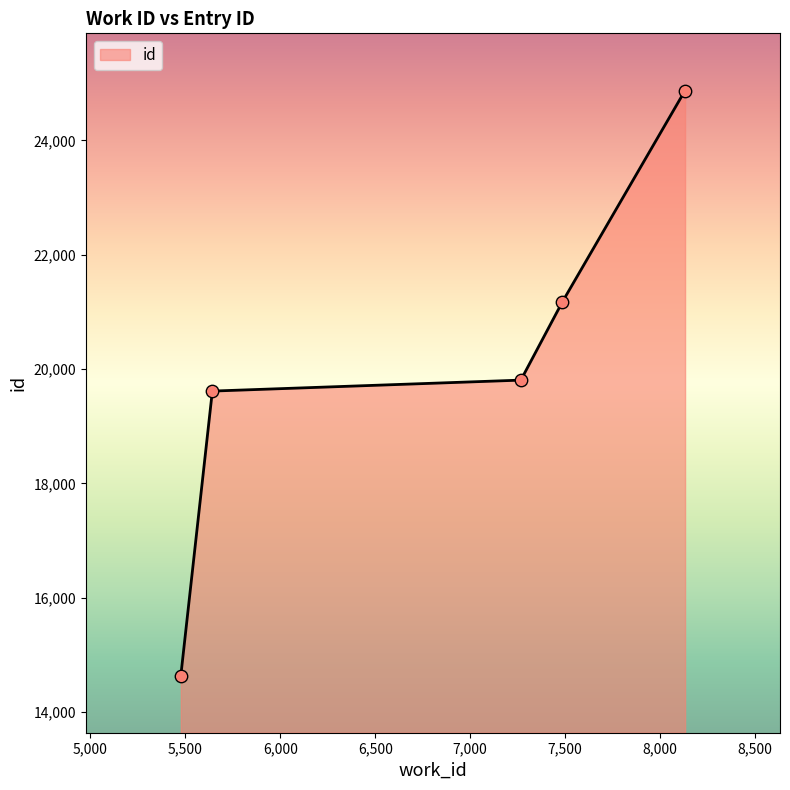

What is the difference between the maximum and minimum values?

10234